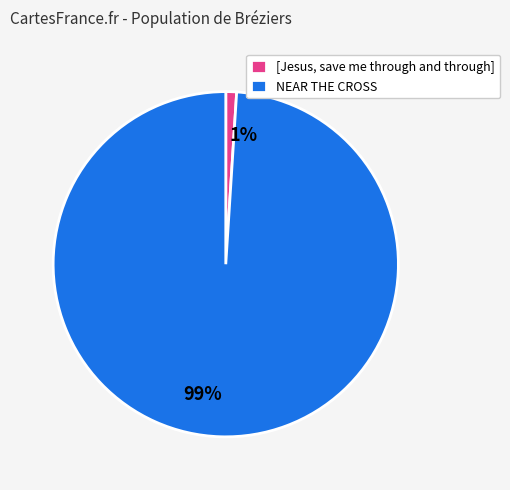

Which has a higher value, NEAR THE CROSS or [Jesus, save me through and through]?

NEAR THE CROSS